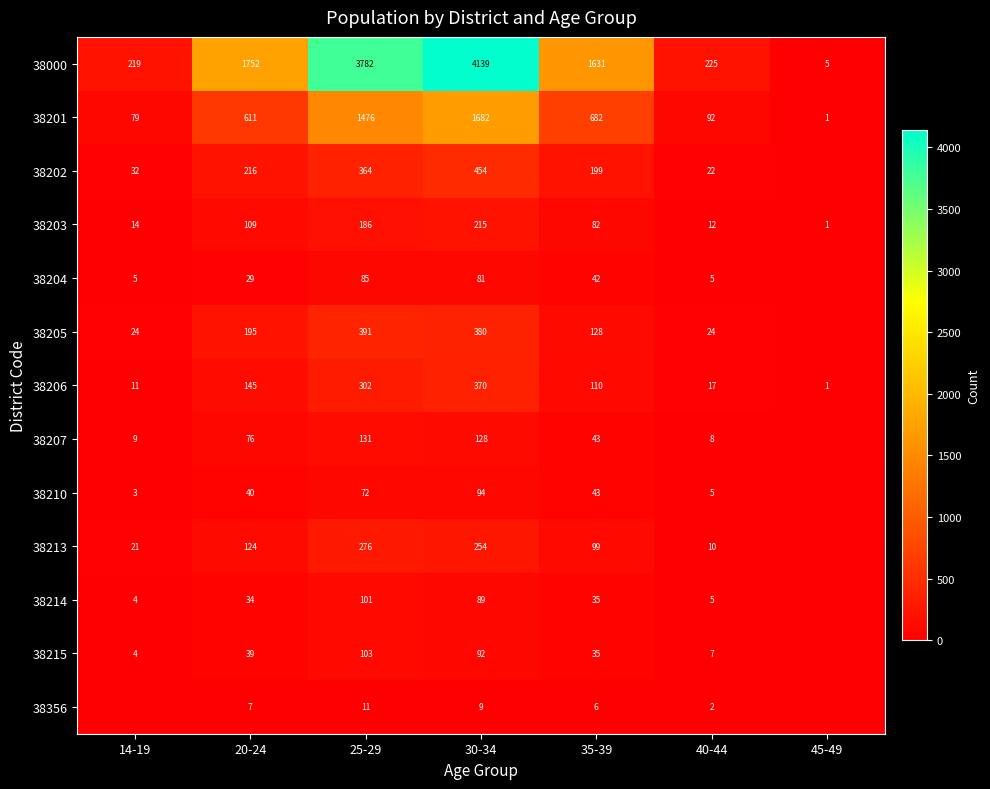

What is the difference between the 38204 values at 25-29 and 30-34?

4